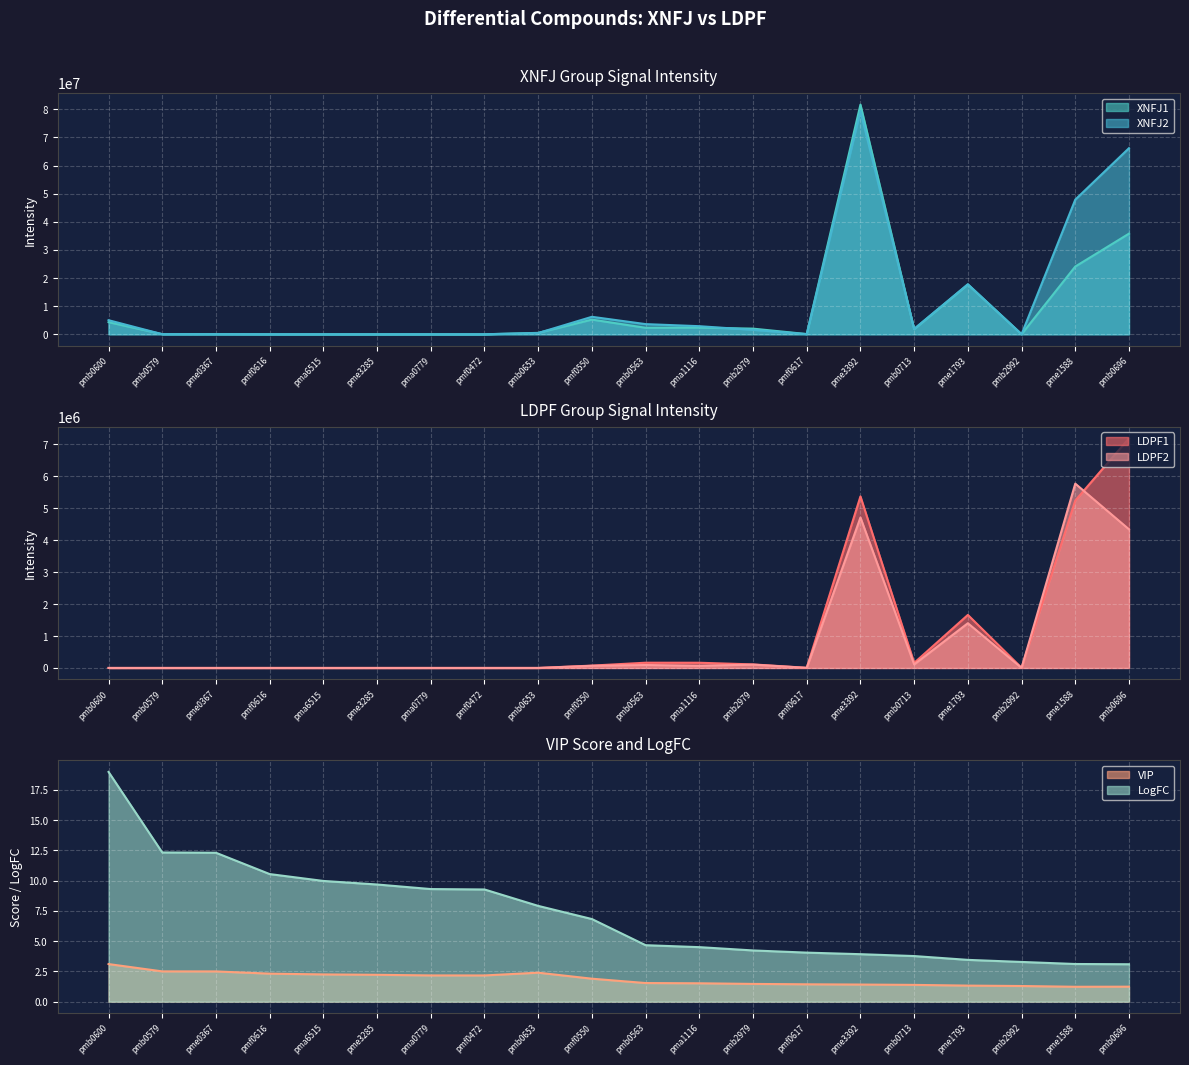

What is the value of the XNFJ1 point at the 9th from the left?

505000.0